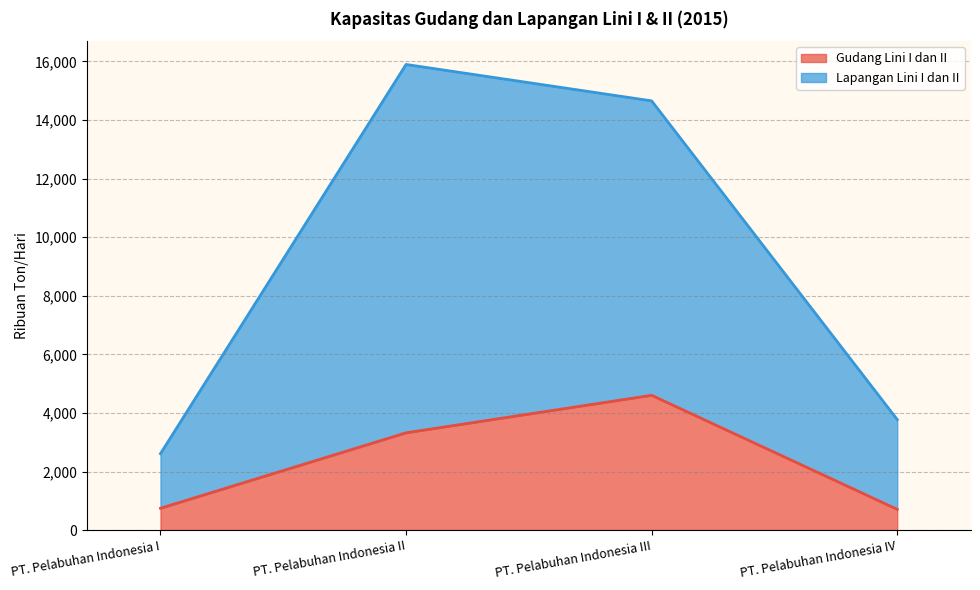

What is the label of the 4th point from the right?

PT. Pelabuhan Indonesia I